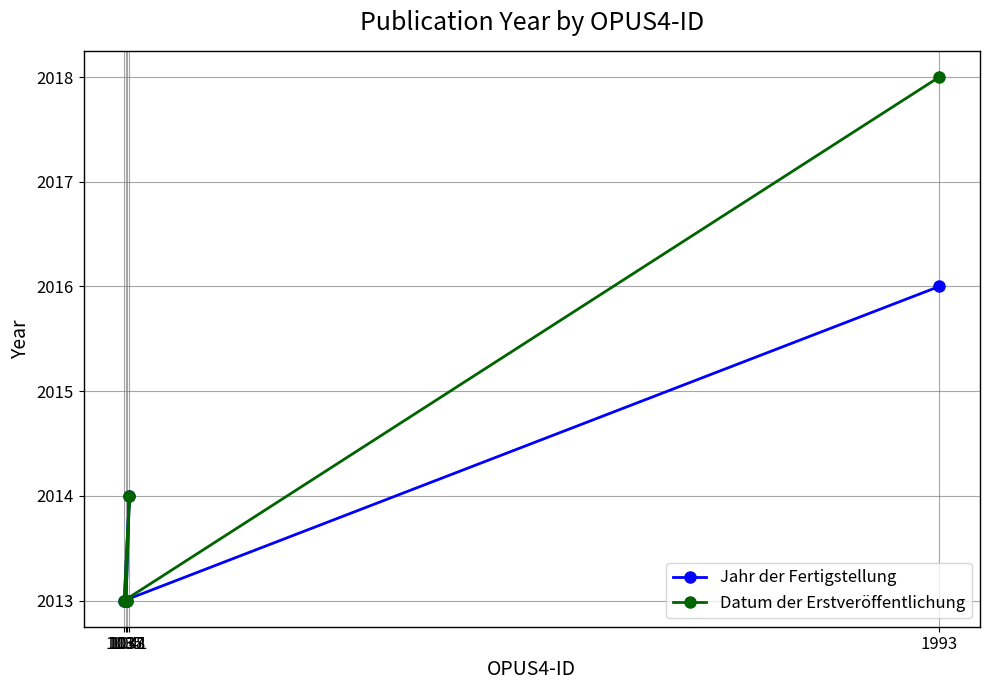

Between 1035 and 1037, which is larger?

1035